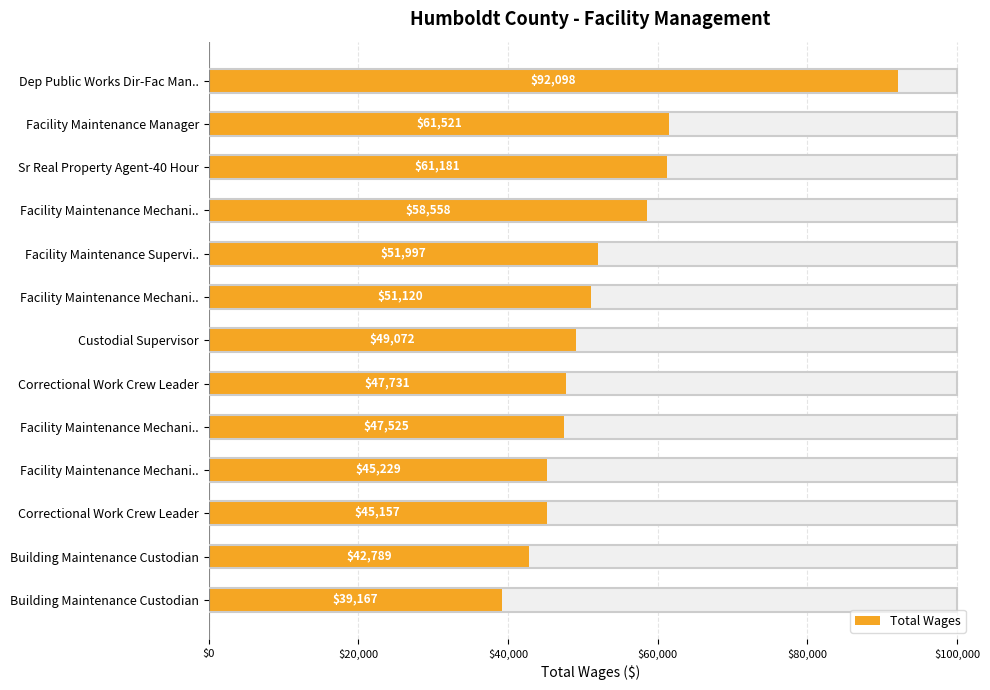

Are the bars grouped side by side (vs. stacked)?

No